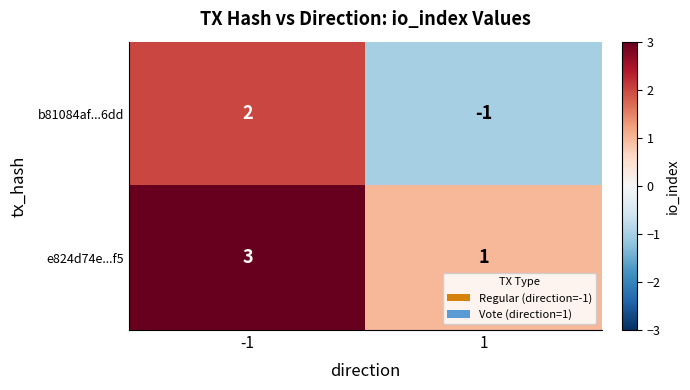

How many categories are shown in the chart?

2